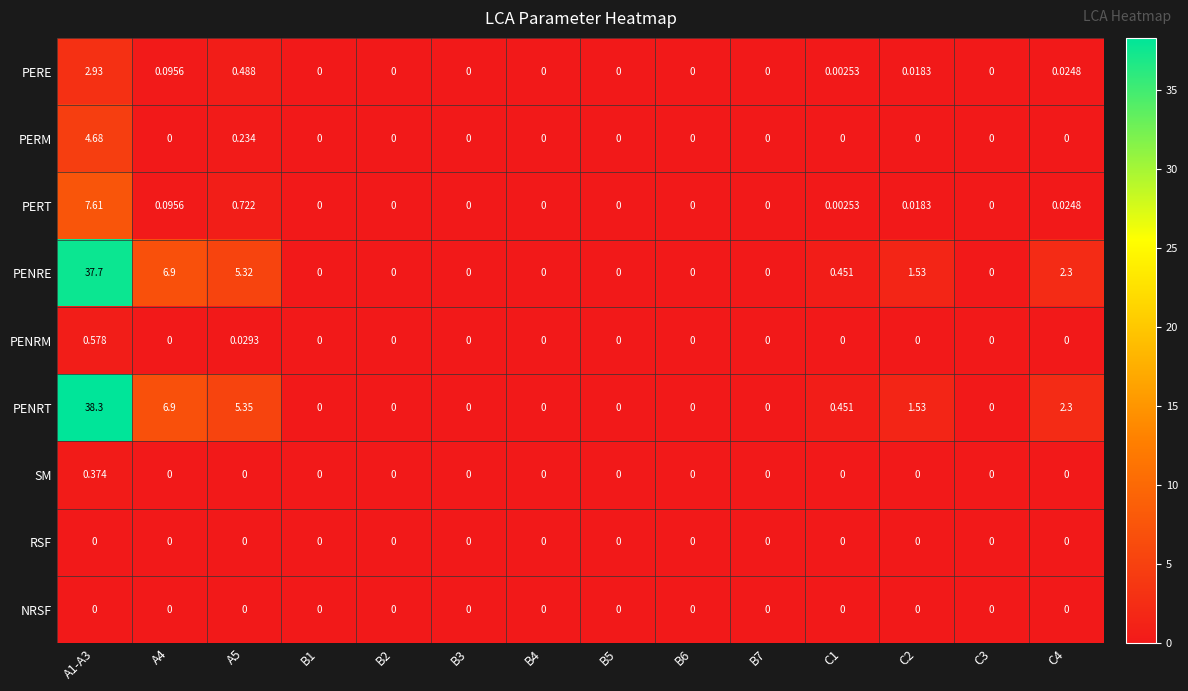

Which series has the largest range (max minus min)?

PENRT